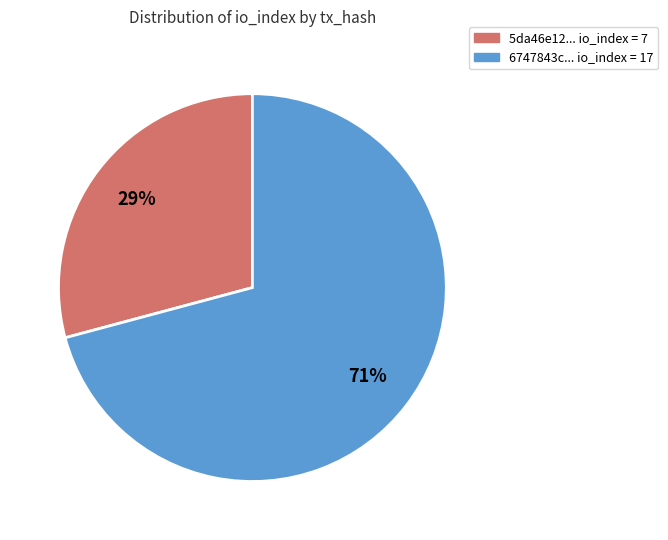

Does any single category account for the majority?

Yes